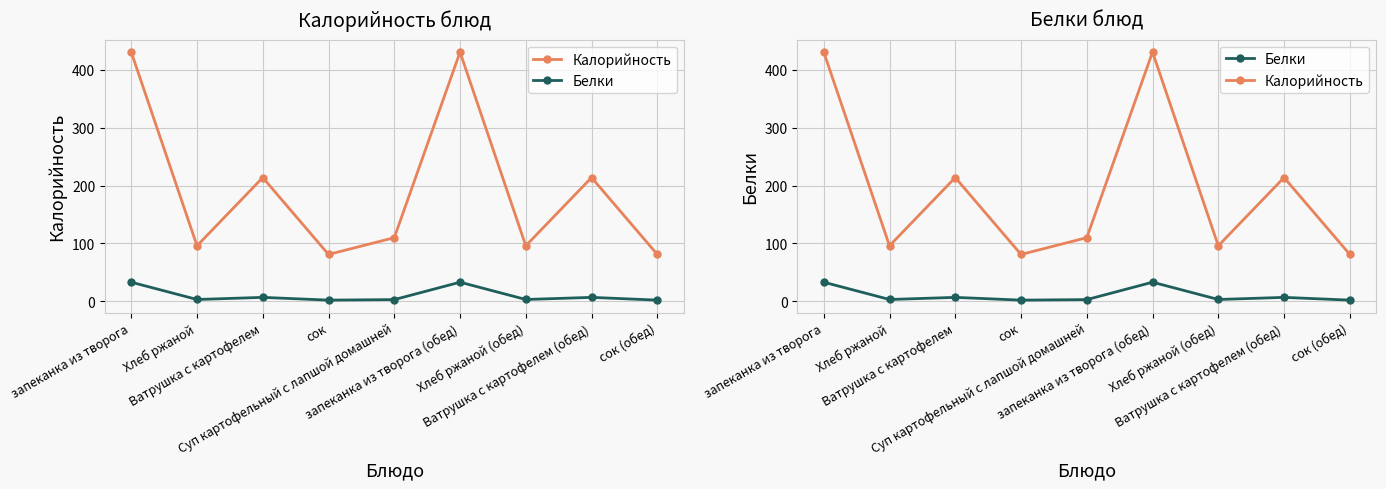

In Белки, how many points are lower than both neighbors (excluding endpoints)?

3